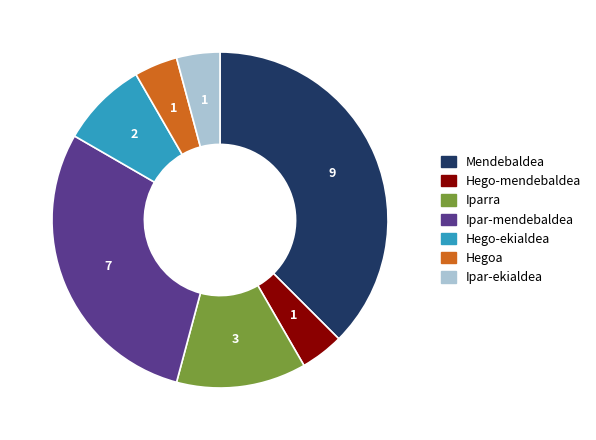

Approximately how many times larger is the value at Iparra compared to Ipar-ekialdea?

3.0